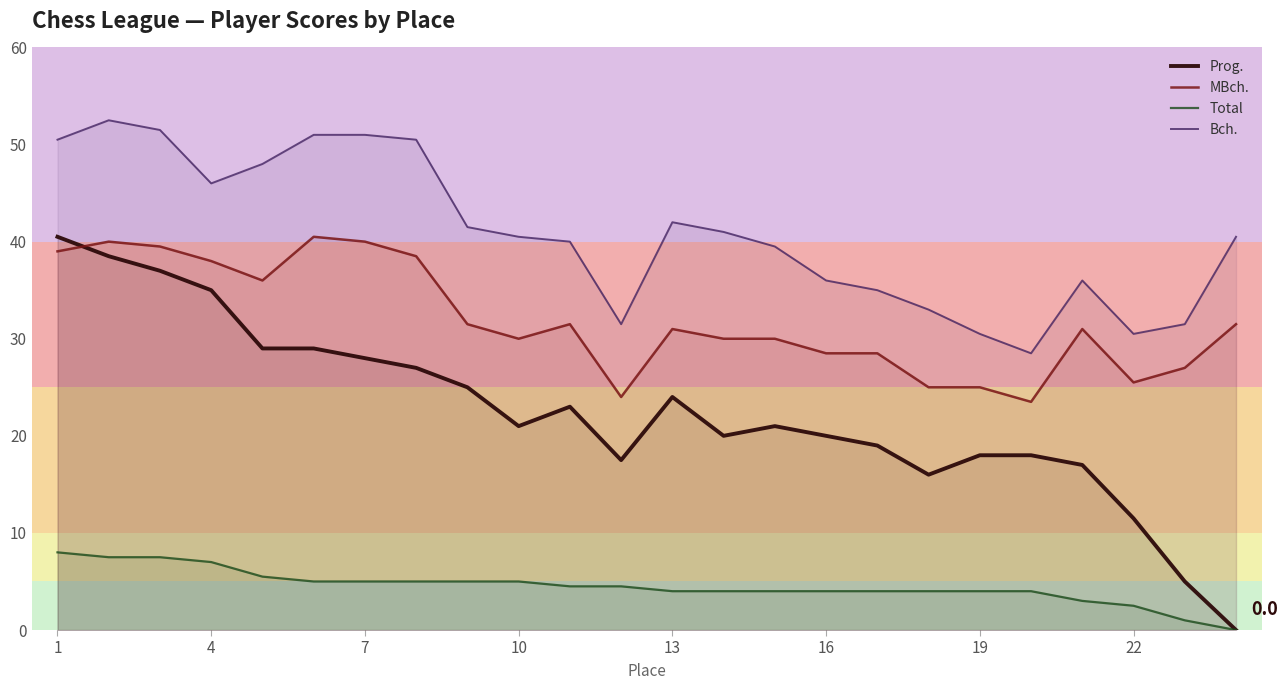

What is the difference between the highest and lowest values at 16?

32.0